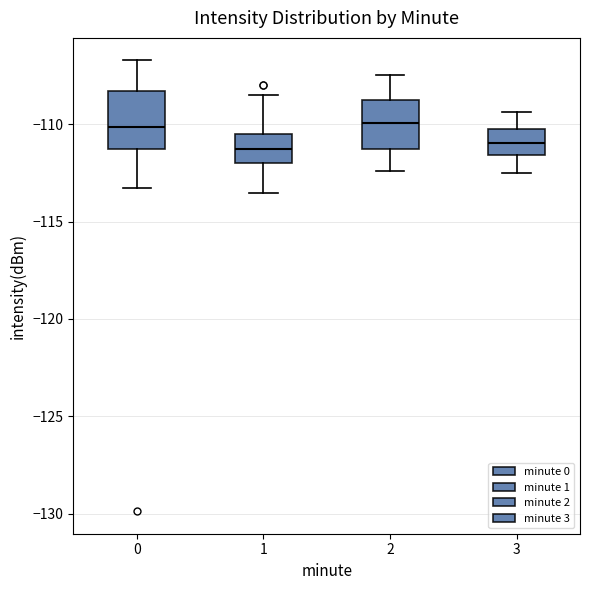

Where is the lower edge of the box at x = 0 on the y-axis? The values are not printed on the chart, so give them approximately, as read against the axis.

-111.5